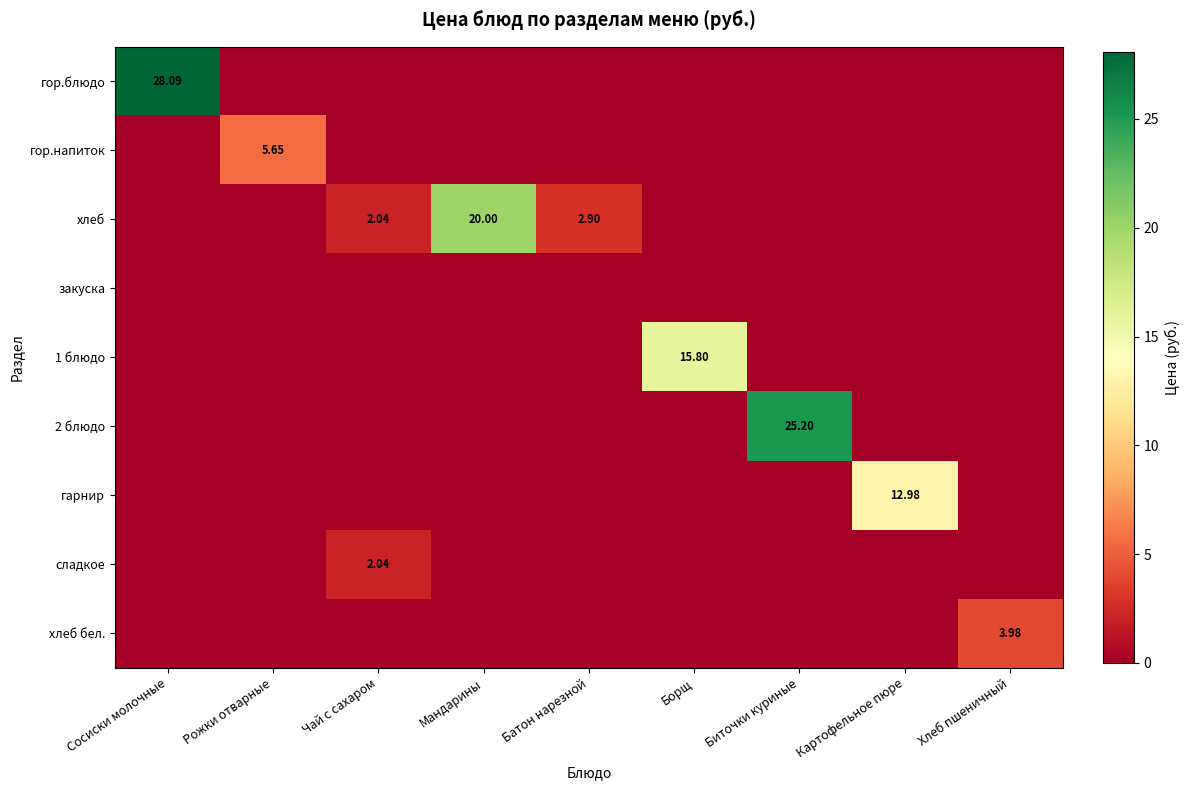

What is the difference between the maximum and minimum values in the 1 блюдо series?

15.8